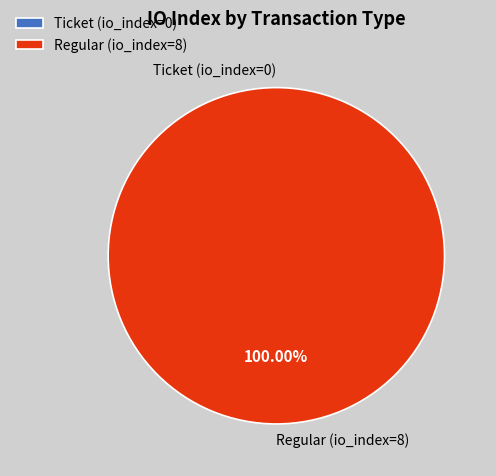

To the nearest percent, what is the difference between the tx_type: Ticket (io_index=0) and tx_type: Regular (io_index=8) slice percentages?

100%